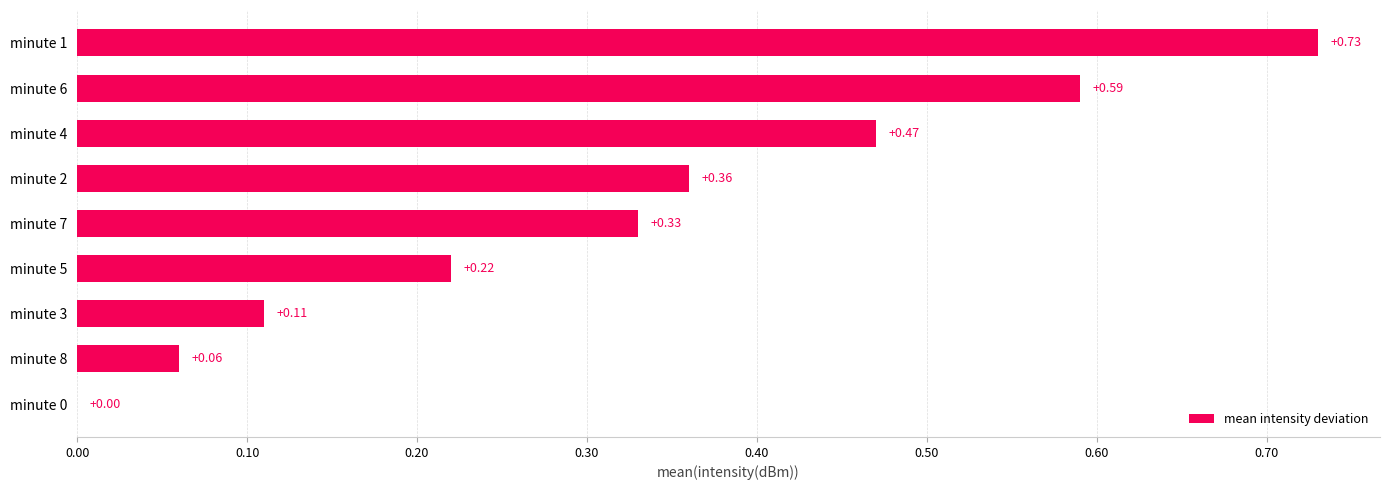

Between minute 1 and minute 6, which is larger?

minute 1